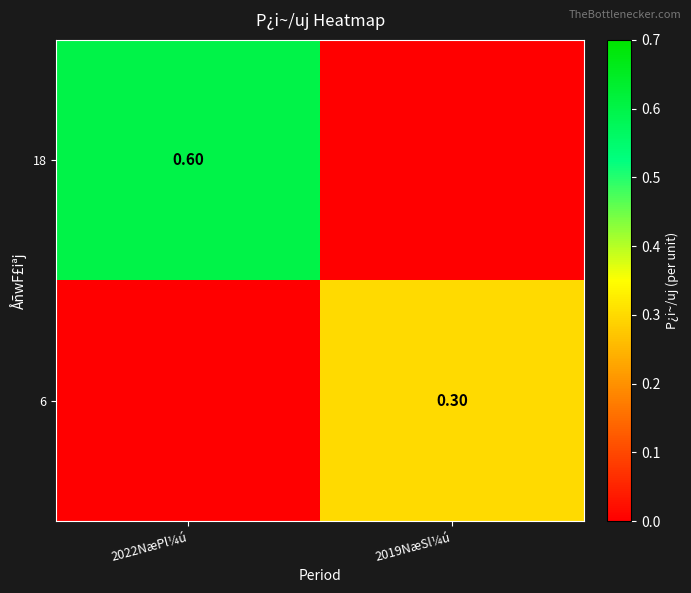

At how many categories does at least one series exceed 0?

2